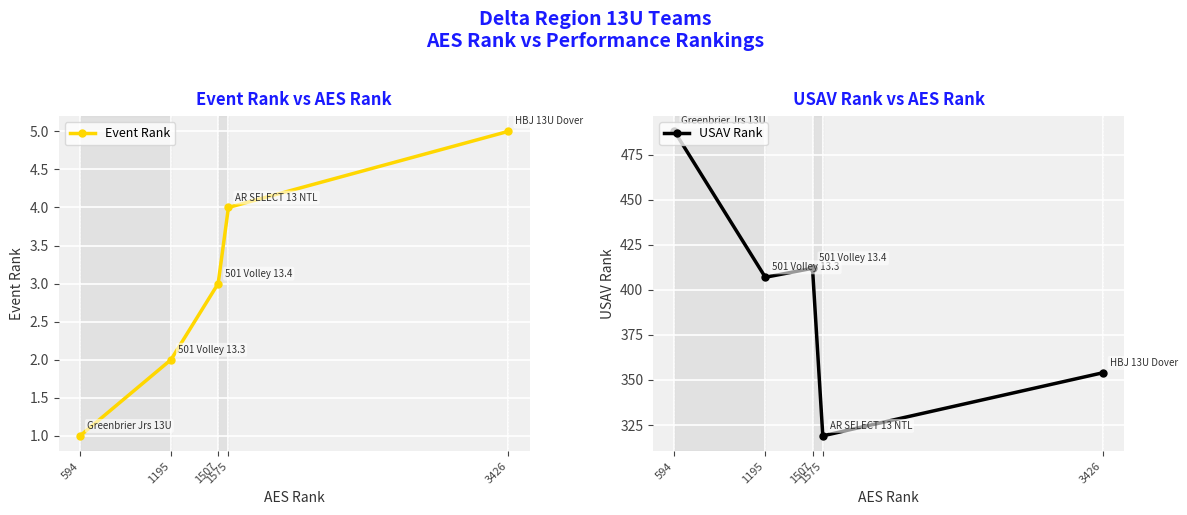

In USAV Rank, how many points are higher than both neighbors (excluding endpoints)?

1